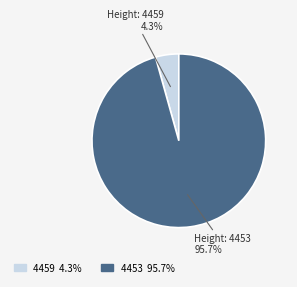

Which has a higher value, 4459 or 4453?

4453